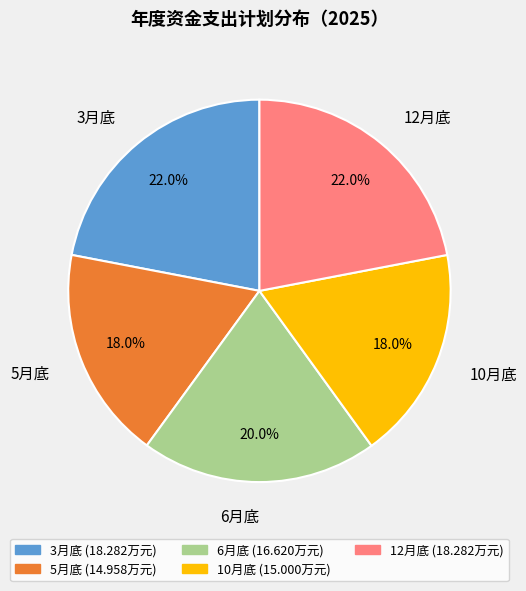

To the nearest percent, what is the average slice percentage?

20%